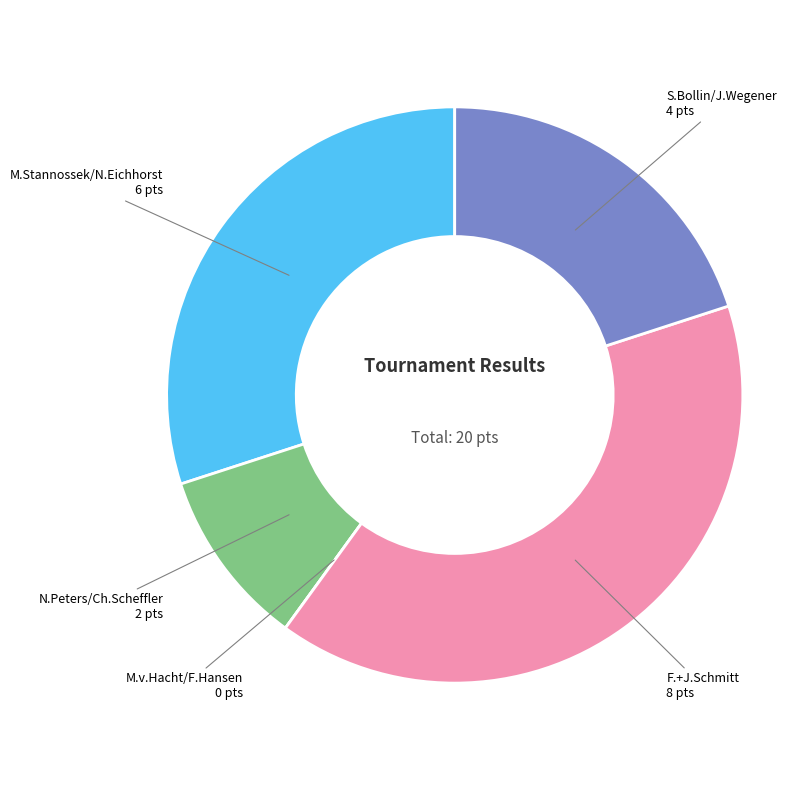

Do F.+J.Schmitt and S.Bollin/J.Wegener together represent more than half of the pie?

Yes